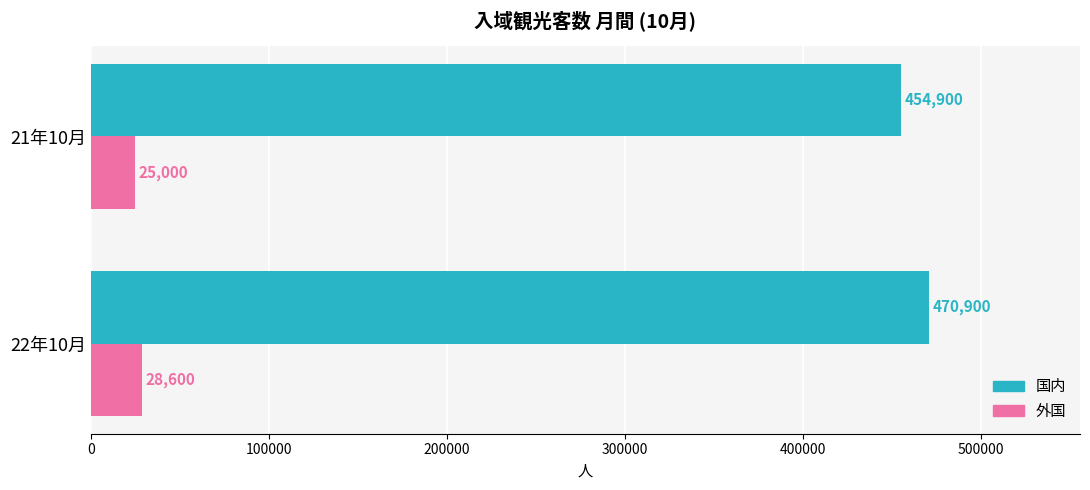

Count the number of data series in this chart.

2